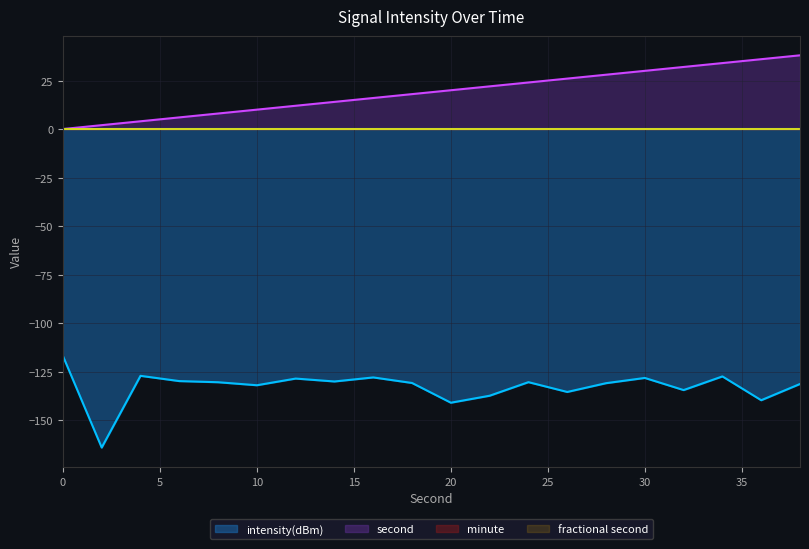

Does the chart have visible grid lines?

Yes